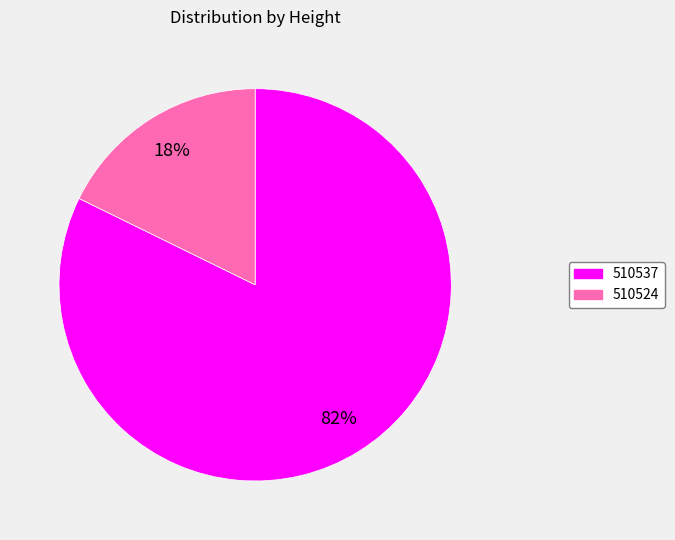

To the nearest percent, what is the combined percentage of 510524 and 510537?

100%